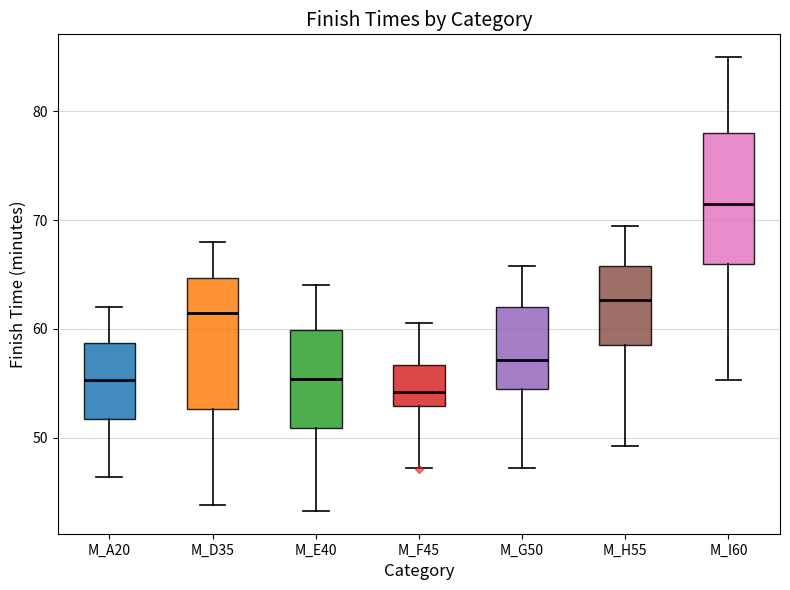

Which box's median line is the lowest?

M_F45